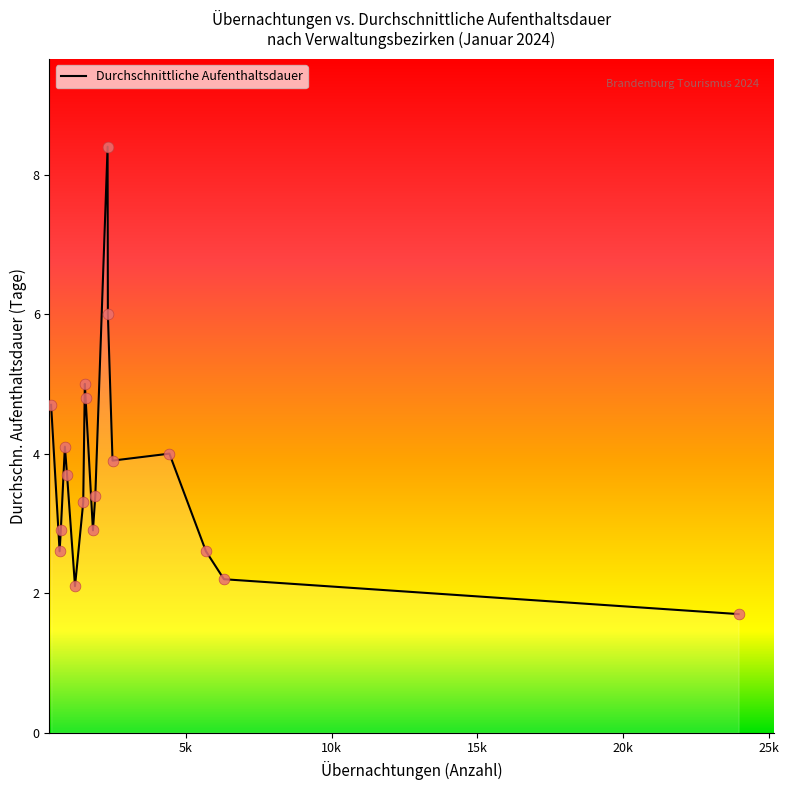

What is the difference between the maximum and minimum values?

6.7